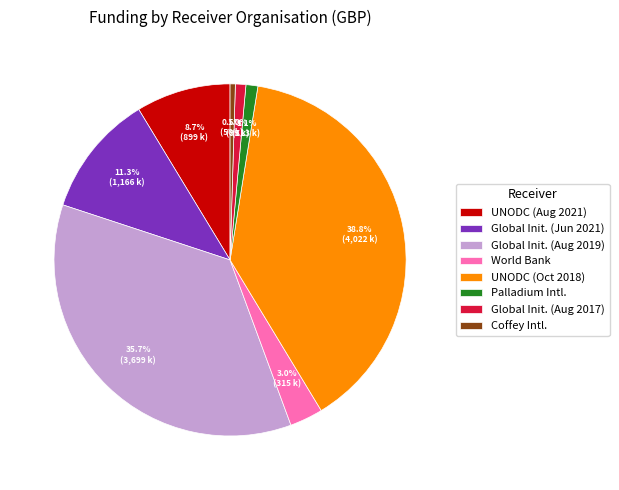

How many segments does this pie chart have?

8